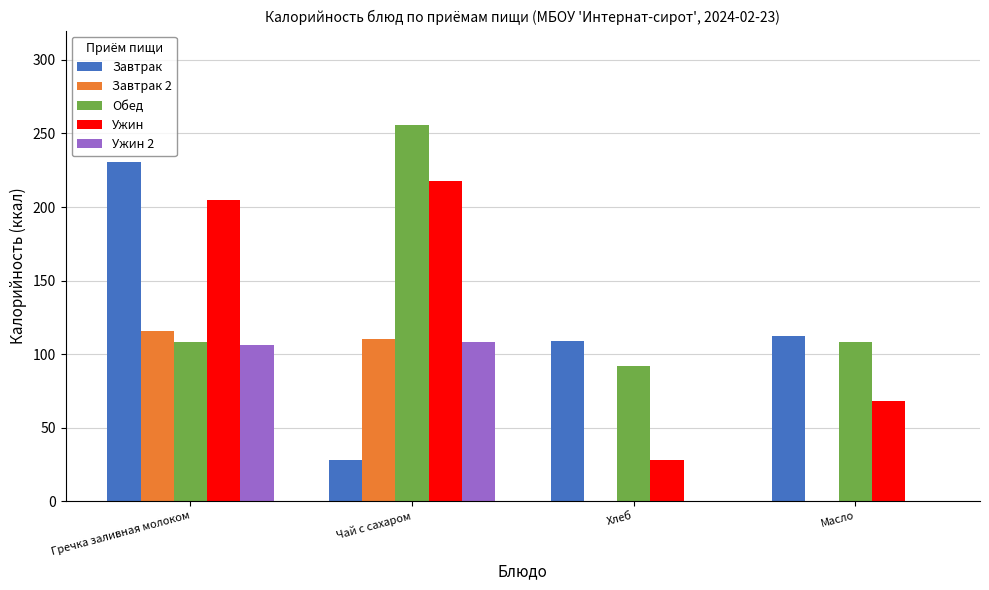

The value of Ужин at Масло is 104.0. True or false?

False